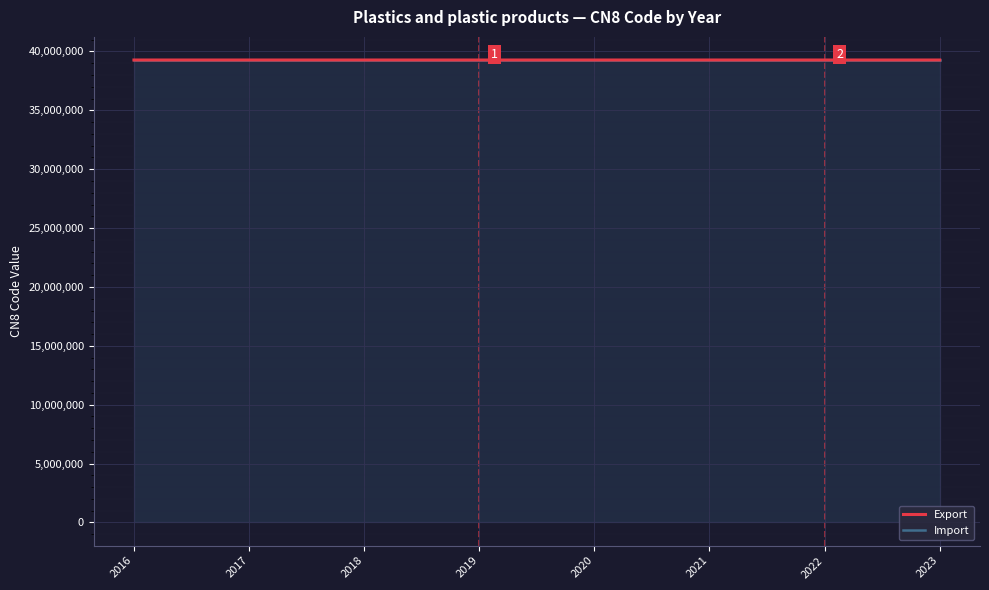

The value of Import at 2017 is 39269097. True or false?

True